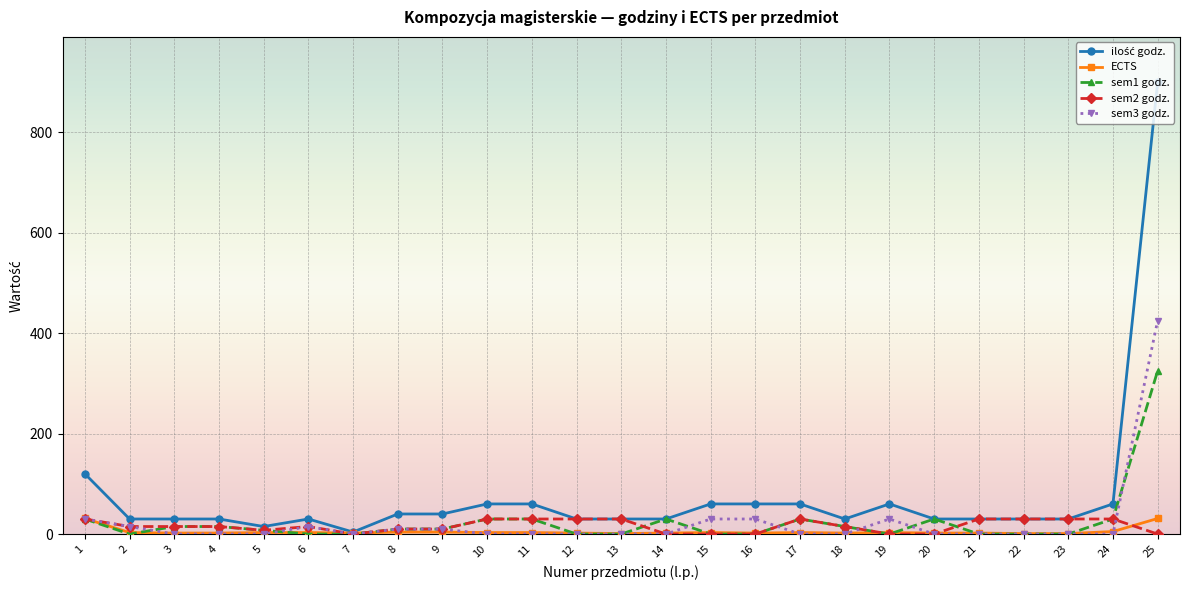

Count the number of categories in the chart.

25